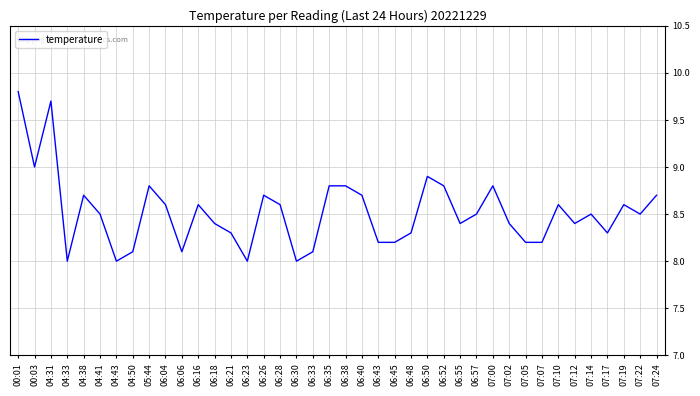

What is the minimum value shown in the chart?

8.0